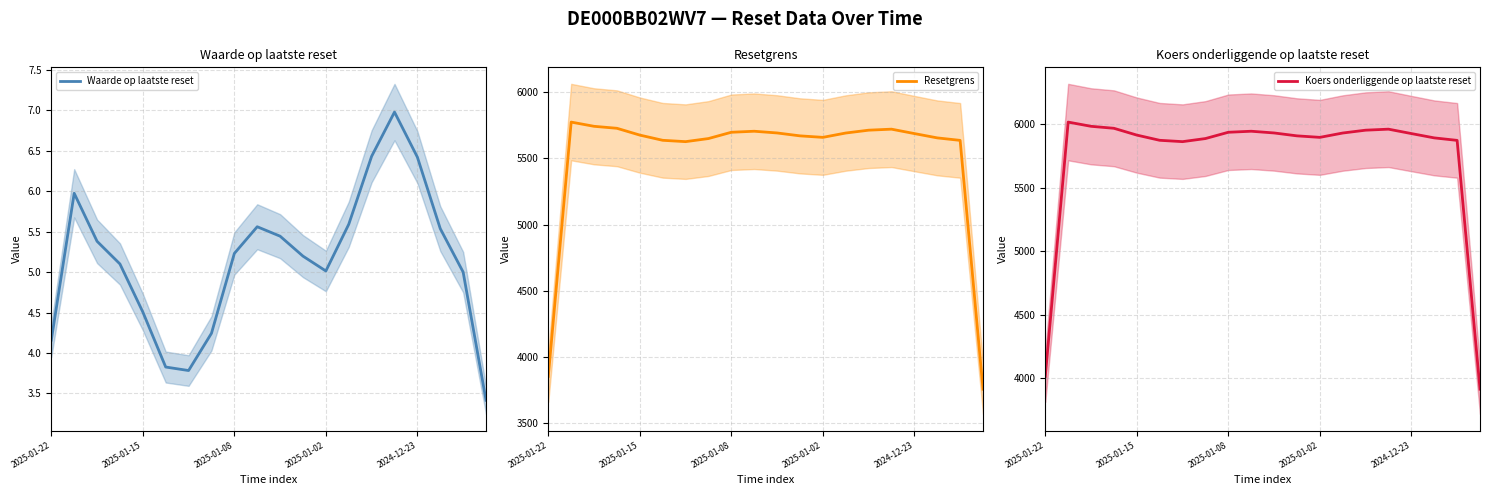

What is the label of the 12th point from the left?

11